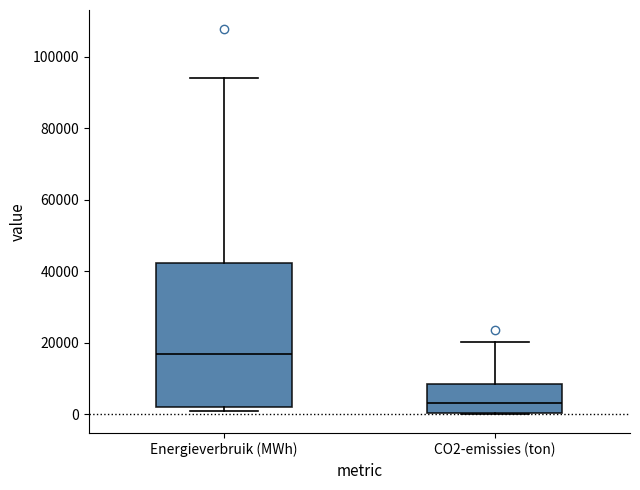

Reading left to right, transcribe this box plot: for each box, give where its median line is, the range the box spans, and where its two whiskers end, as read against the y-axis. The values are not printed on the chart, so give them approximately, as read against the axis.

Energieverbruik (MWh): median 16000, box 2000 to 42000, whiskers 0 to 94000
CO2-emissies (ton): median 4000, box 0 to 8000, whiskers 0 to 20000